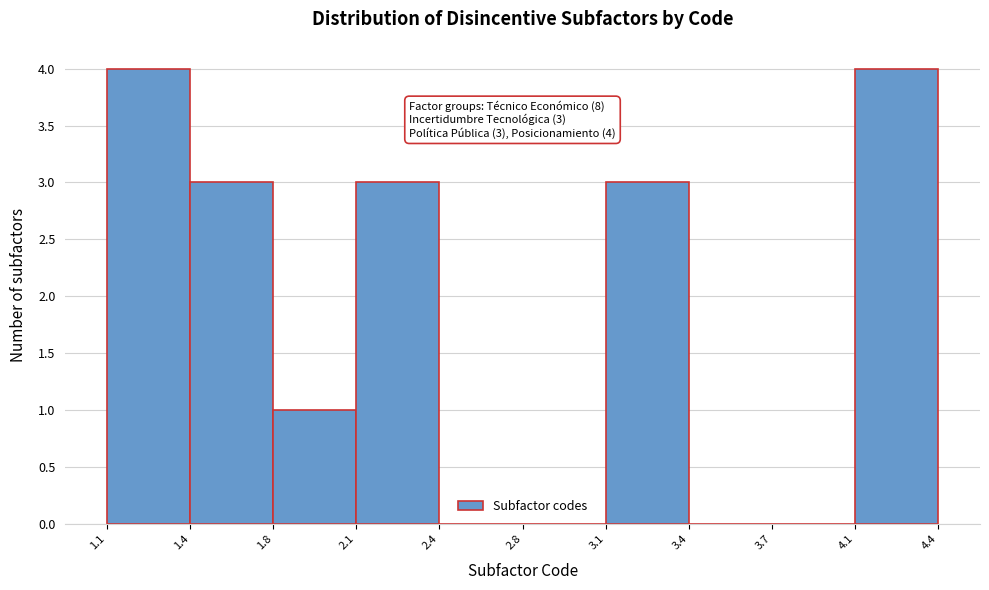

Reading right to left, list all the values displayed in this chart.

4.1=4	3.7=0	3.4=0	3.1=3	2.8=0	2.4=0	2.1=3	1.8=1	1.4=3	1.1=4